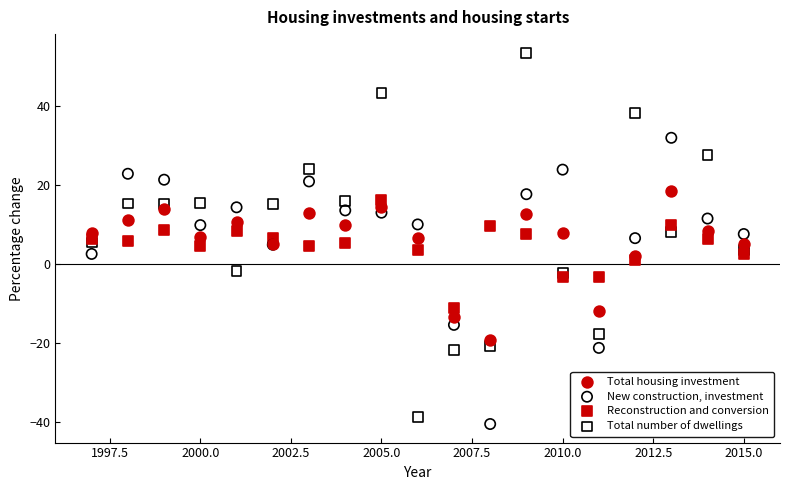

Which series has the widest spread of Y values?

Total number of dwellings